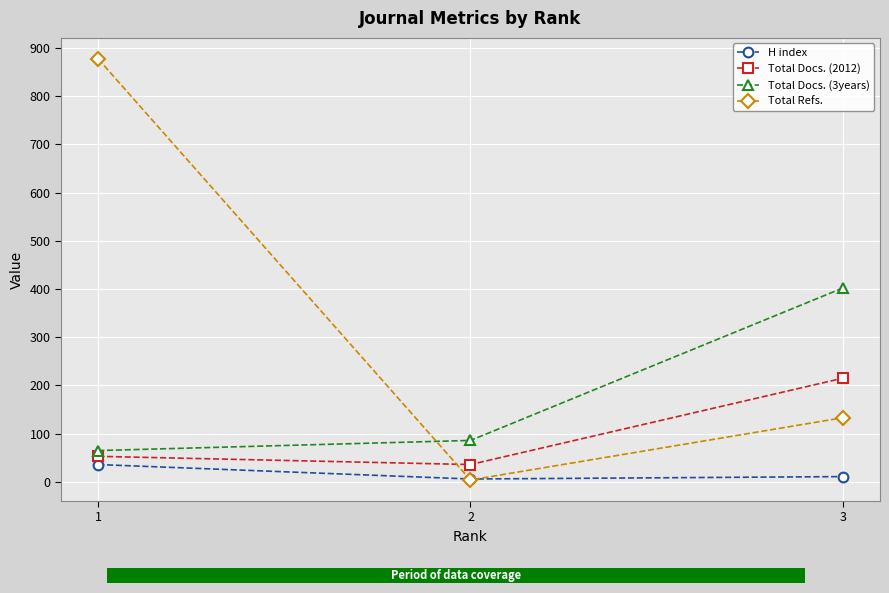

What is the value of the Total Docs. (2012) bar at the 2nd from the left?

36